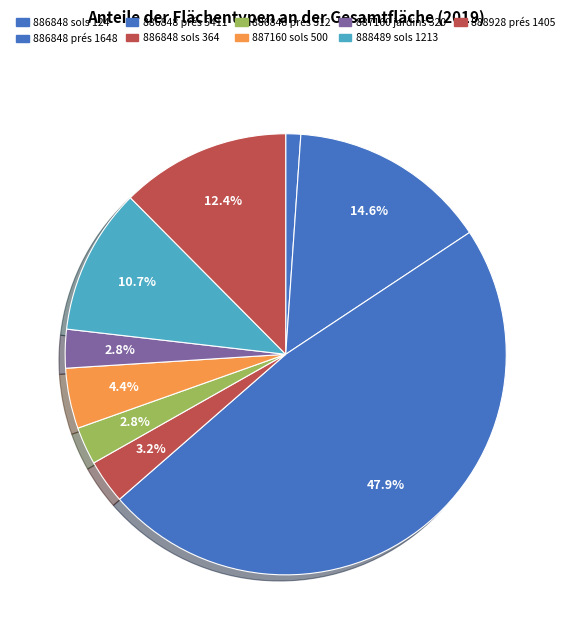

Which category has the biggest portion of the pie?

2019-886848 (prés 5411)